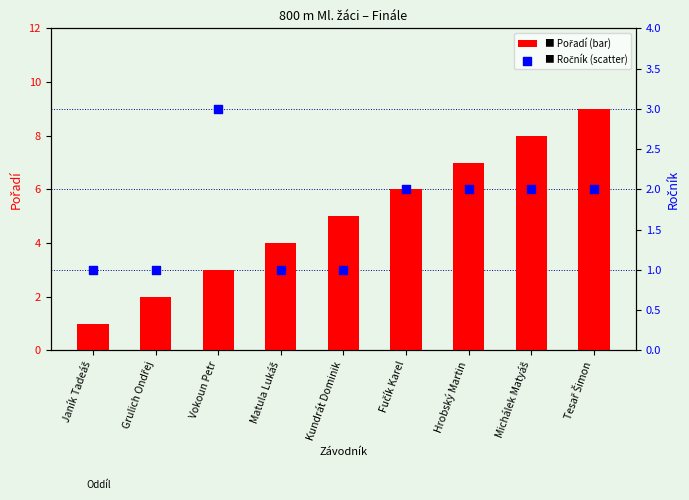

Which series has the largest Y range (max minus min)?

Pořadí